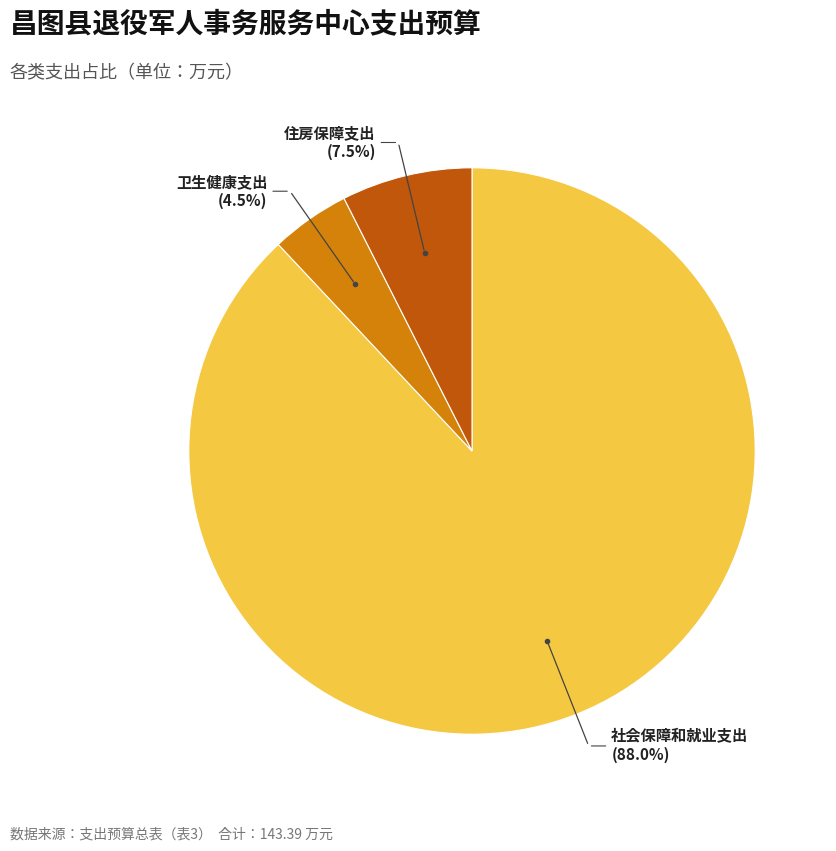

What is the smallest slice in the pie chart?

卫生健康支出